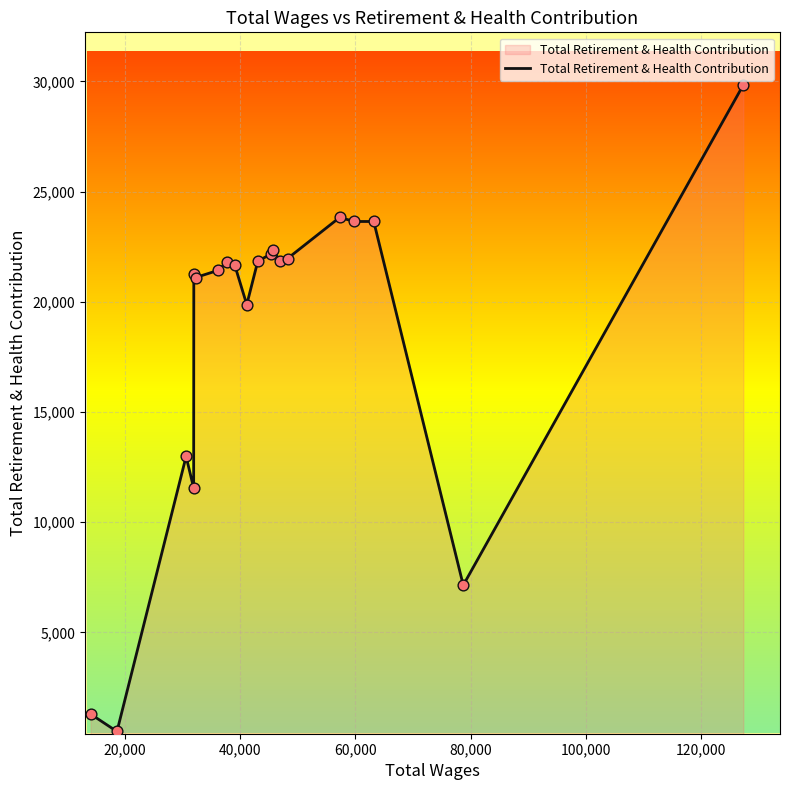

What is the greatest value displayed?

29840